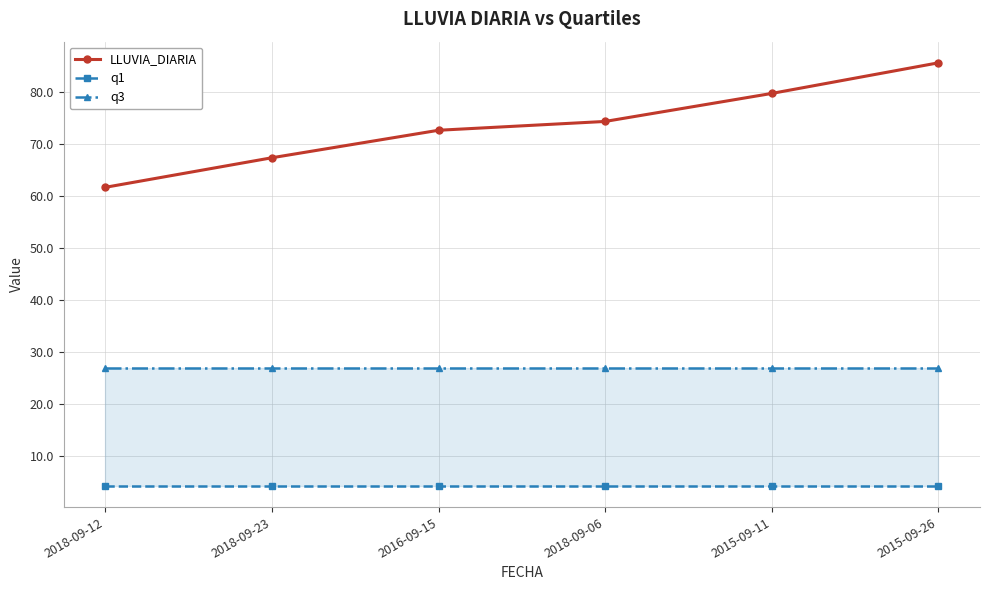

At 2018-09-12, list the series in order from smallest to largest.

q1, q3, LLUVIA_DIARIA